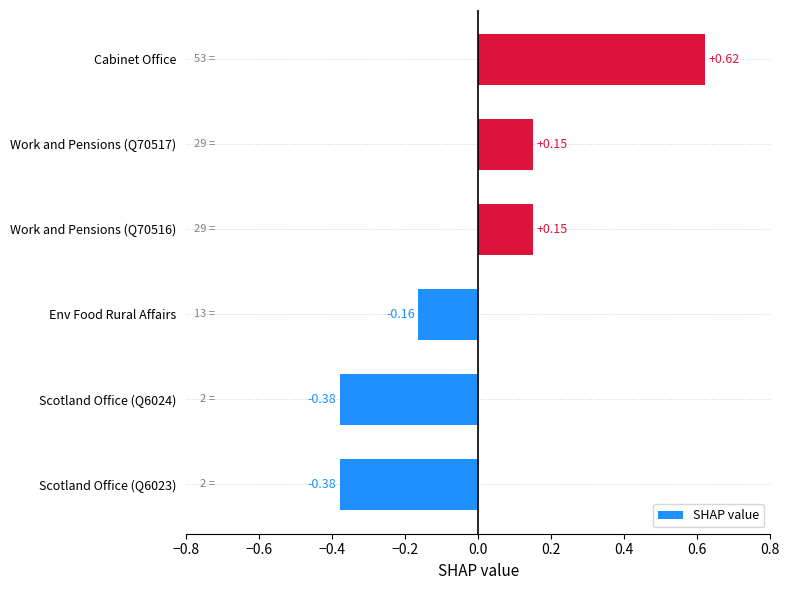

Which has a higher value, Scotland Office (Q6023) or Work and Pensions (Q70517)?

Work and Pensions (Q70517)